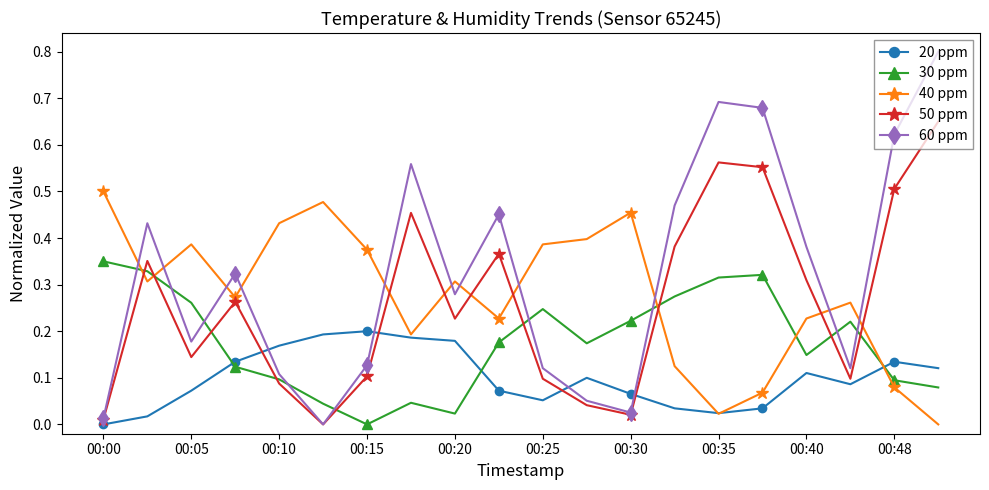

List the series in order of their peak value, lowest first.

20 ppm, 30 ppm, 40 ppm, 50 ppm, 60 ppm